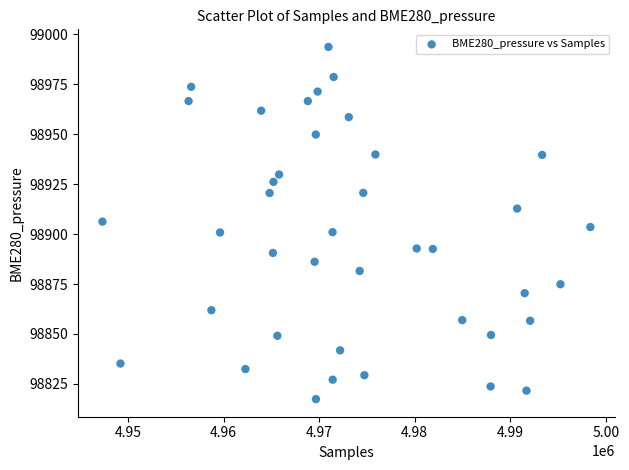

What is the range of X values (max minus min)?

51073.0